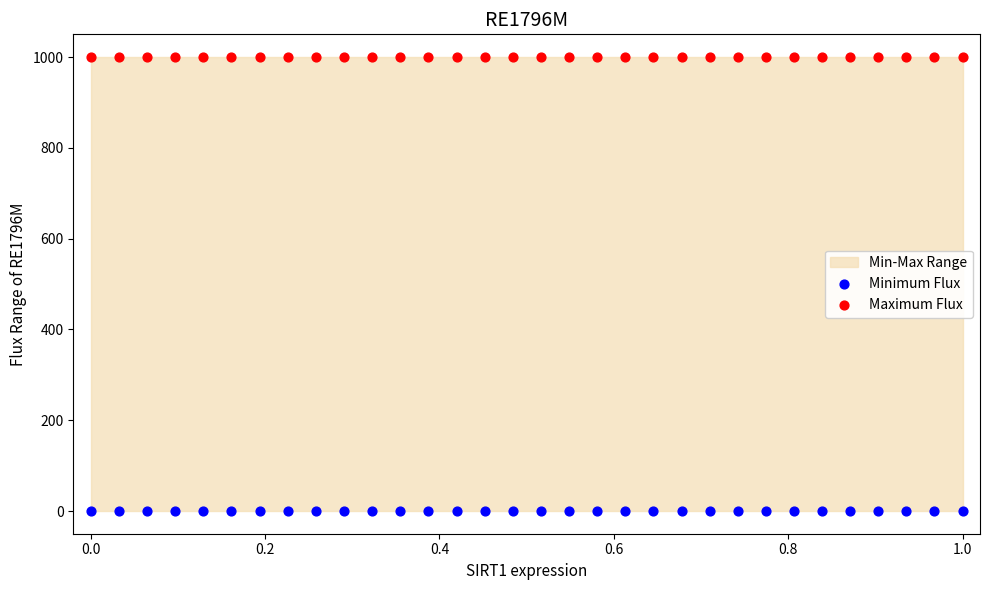

Which series reaches the maximum Y coordinate?

Maximum Flux